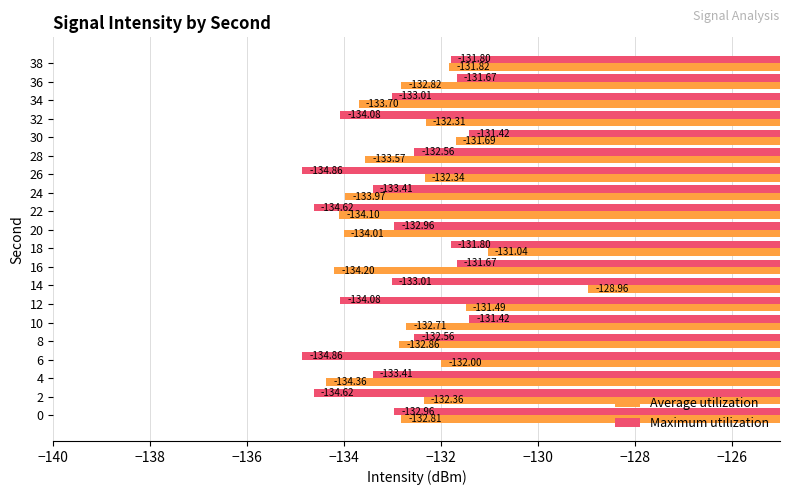

Which series changed the most between 2 and 38?

Maximum utilization